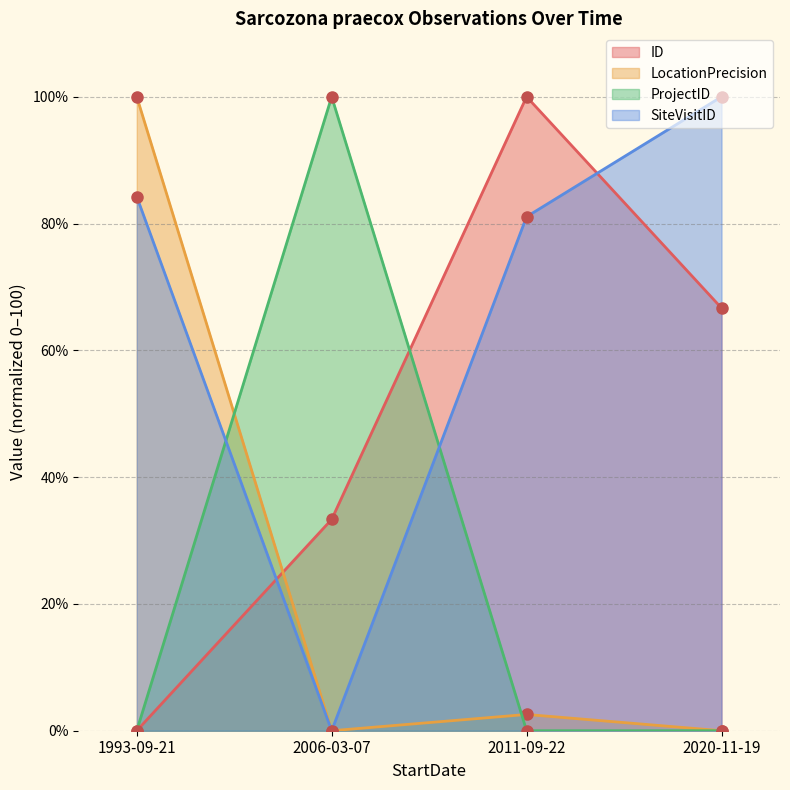

What are all the series names shown in the legend?

ID, LocationPrecision, ProjectID, SiteVisitID